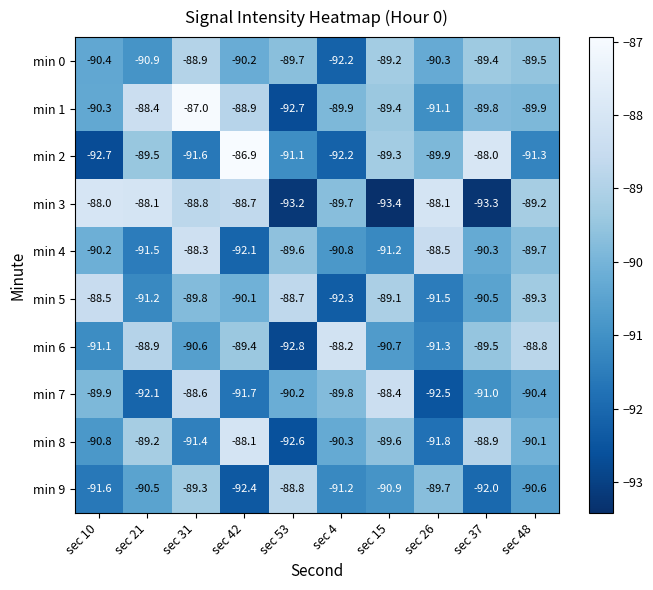

What is the total value across all series at sec 4?

-906.6